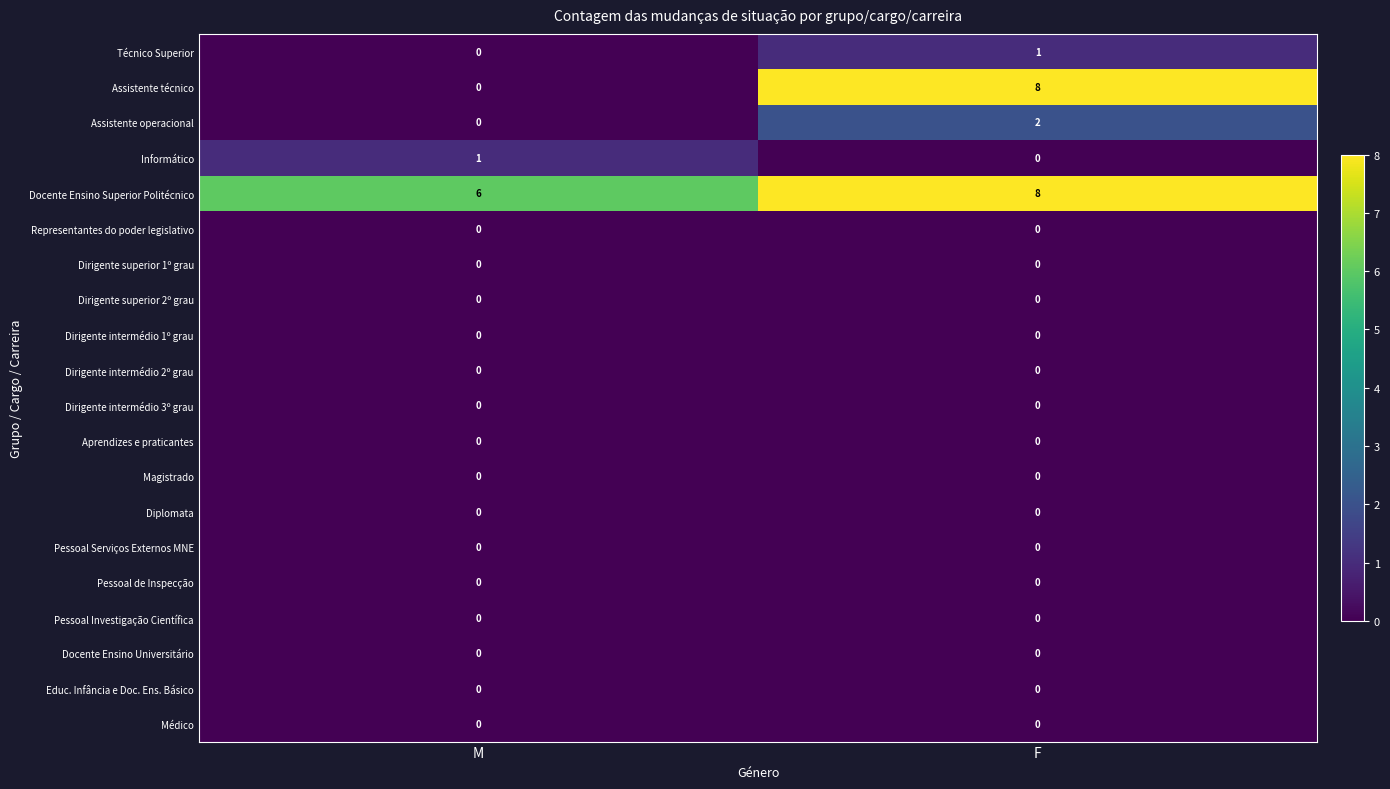

Which series has the largest total across all categories?

Docente Ensino Superior Politécnico